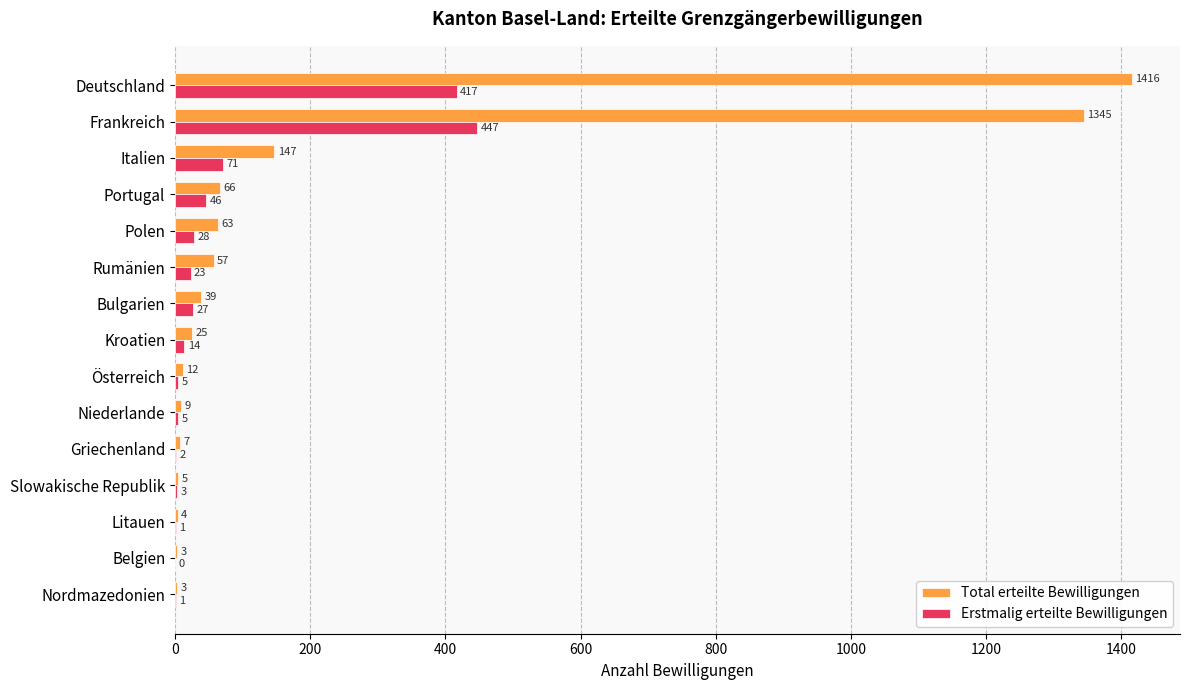

Between Polen and Griechenland, which series saw the biggest shift?

Total erteilte Bewilligungen